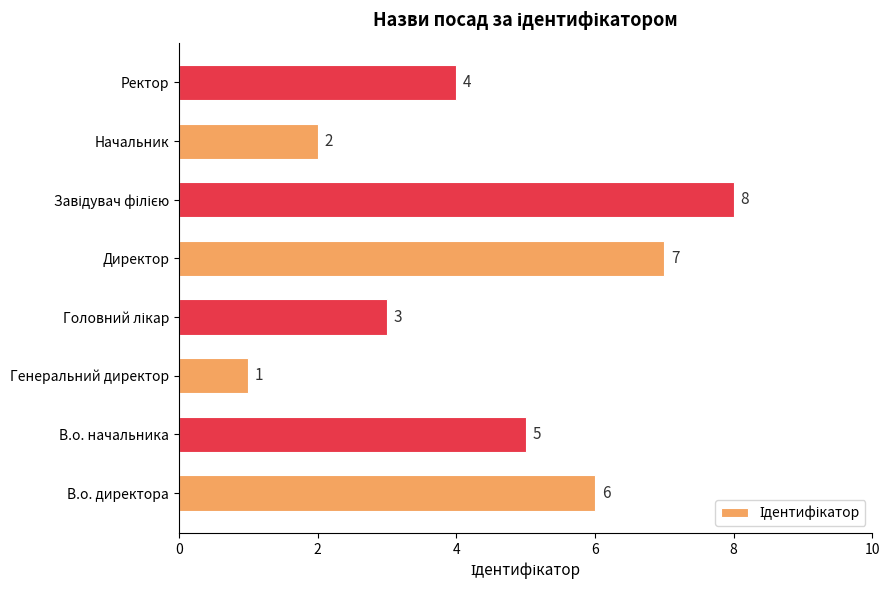

What is the sum of all values?

36